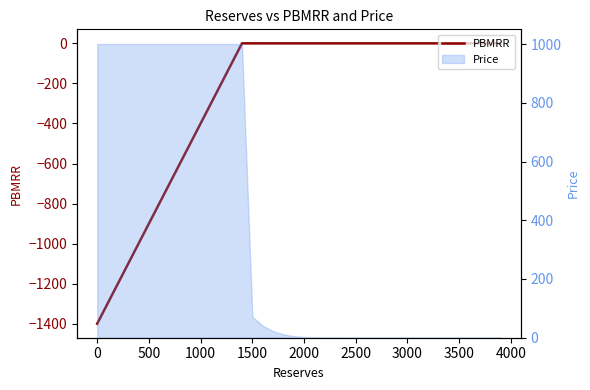

What is the difference between the maximum and second lowest values?

1300.1